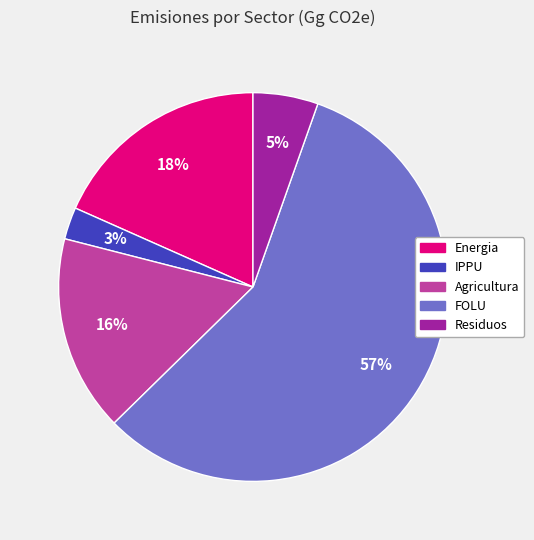

Combined, do FOLU and Residuos account for over 50%?

Yes